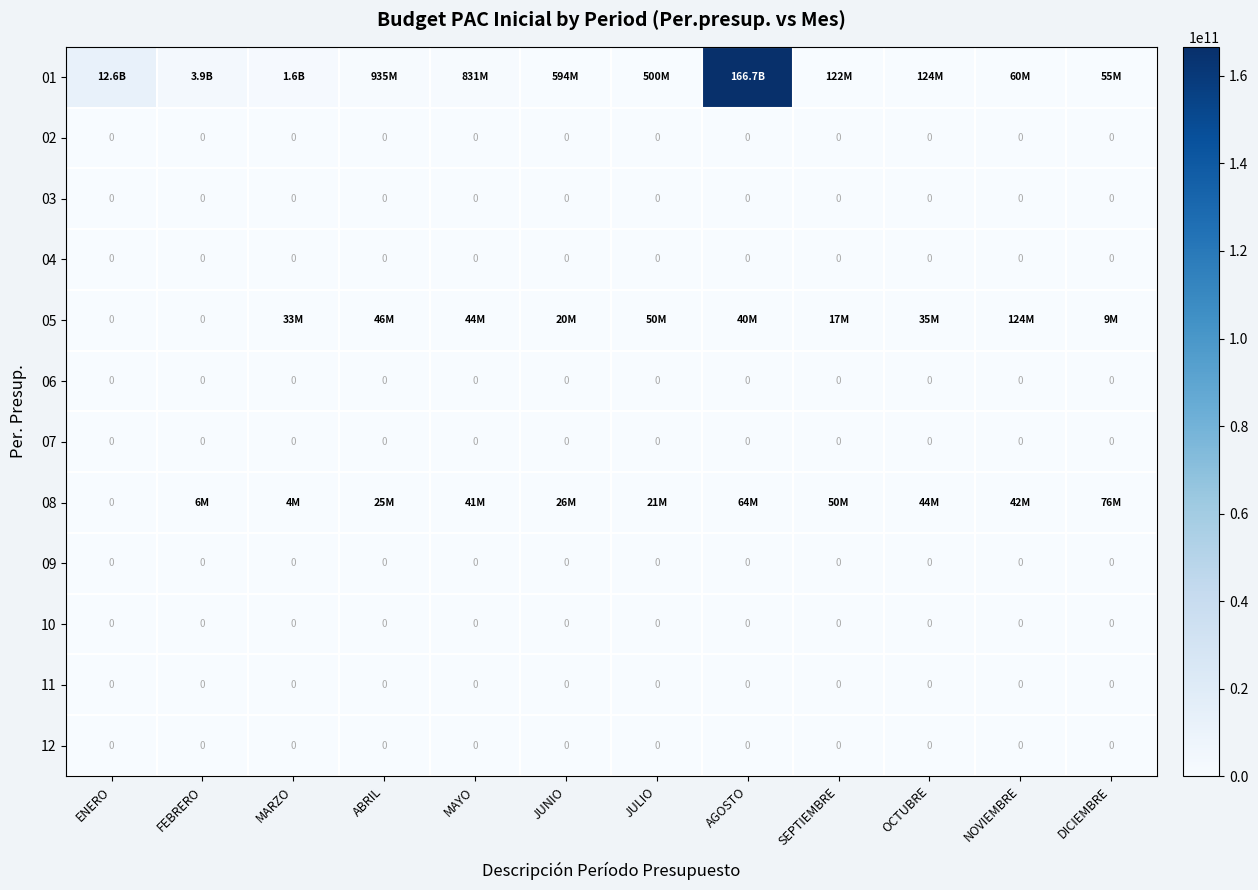

Is it true that 02 equals 0 at AGOSTO?

True